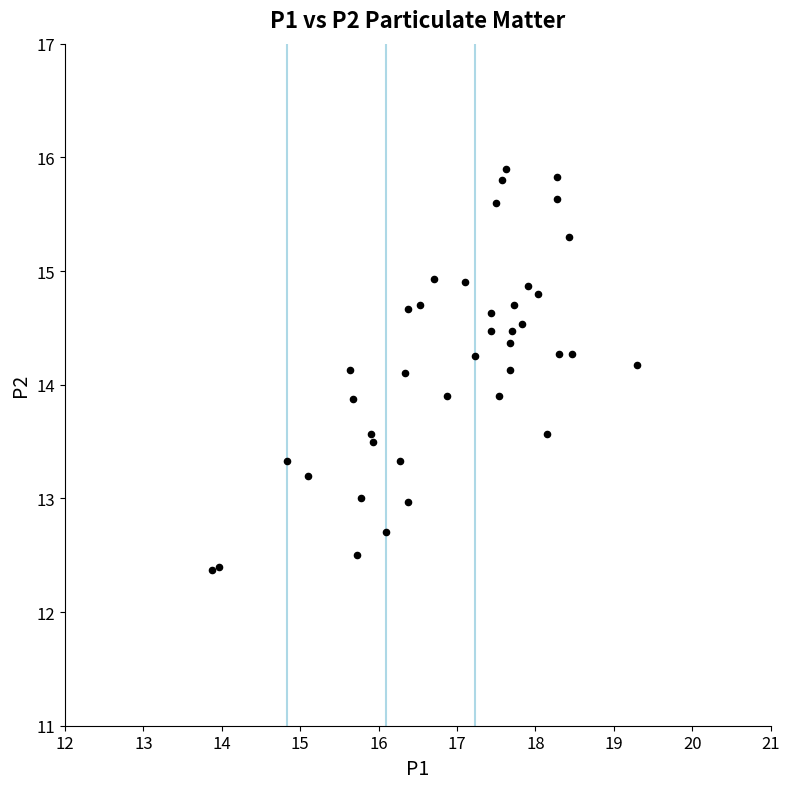

What is the range of Y values (max minus min)?

3.5